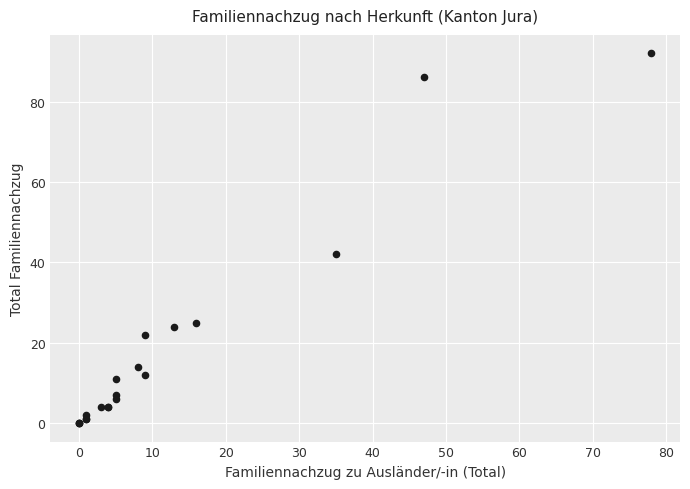

What Y value in the scatter plot is closest to 46?

42